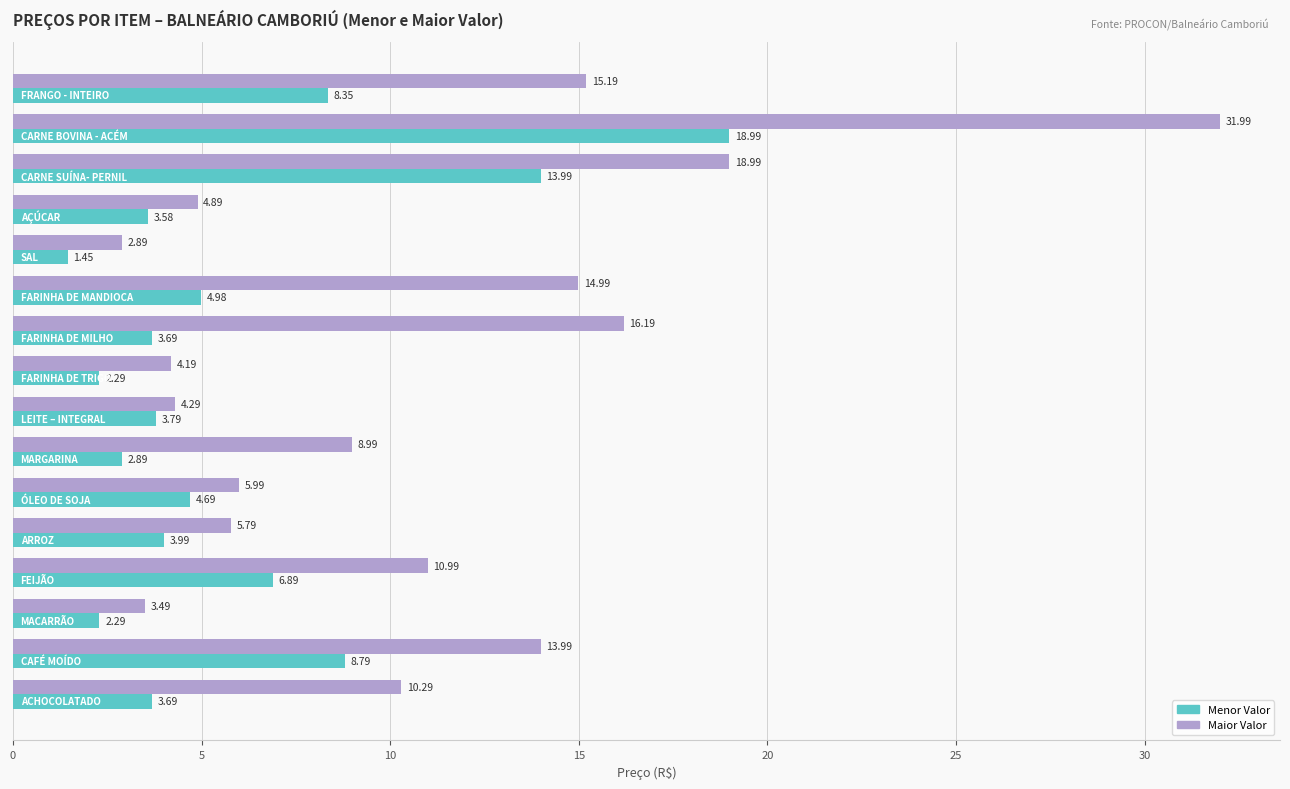

What is the sum of all Maior Valor values?

173.1